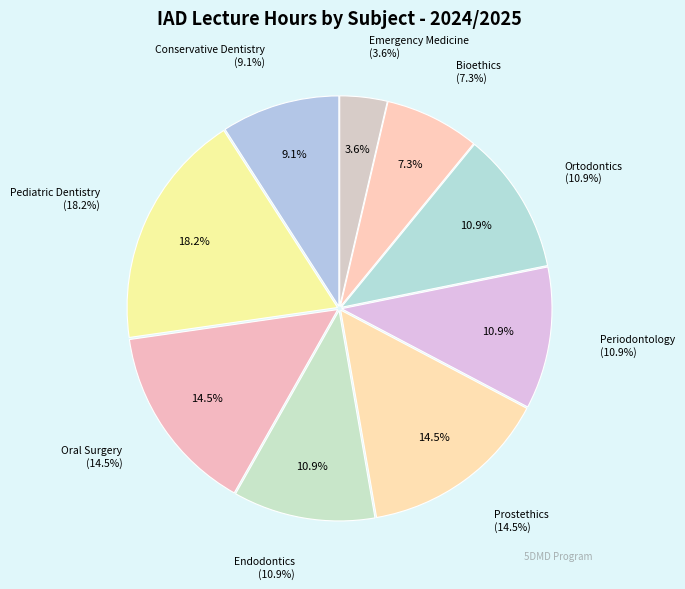

Combined, do Periodontology and Prostethics account for over 50%?

No